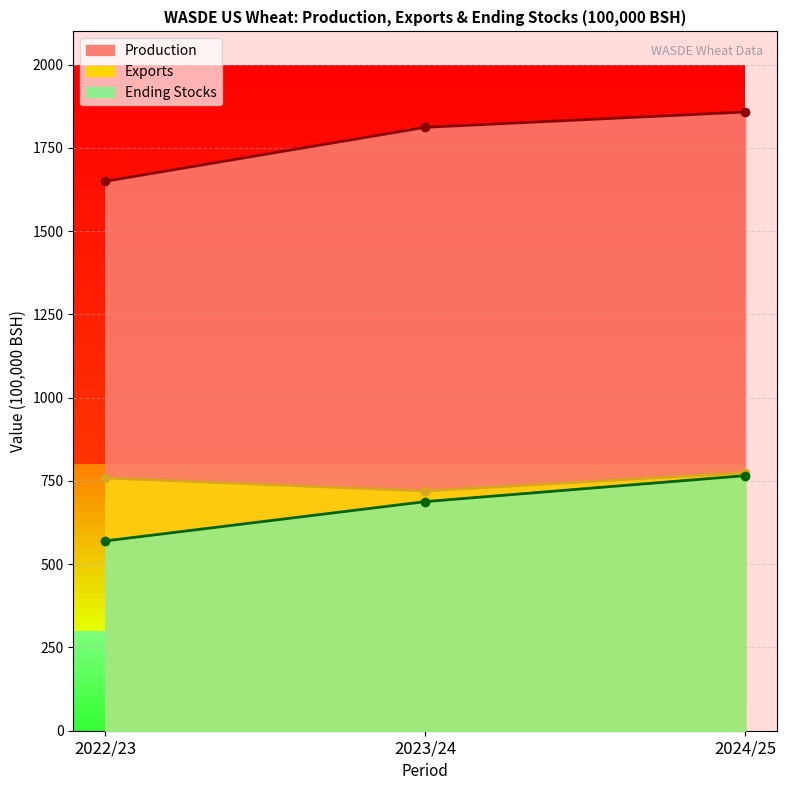

At which category is the sum across all series the highest?

2024/25